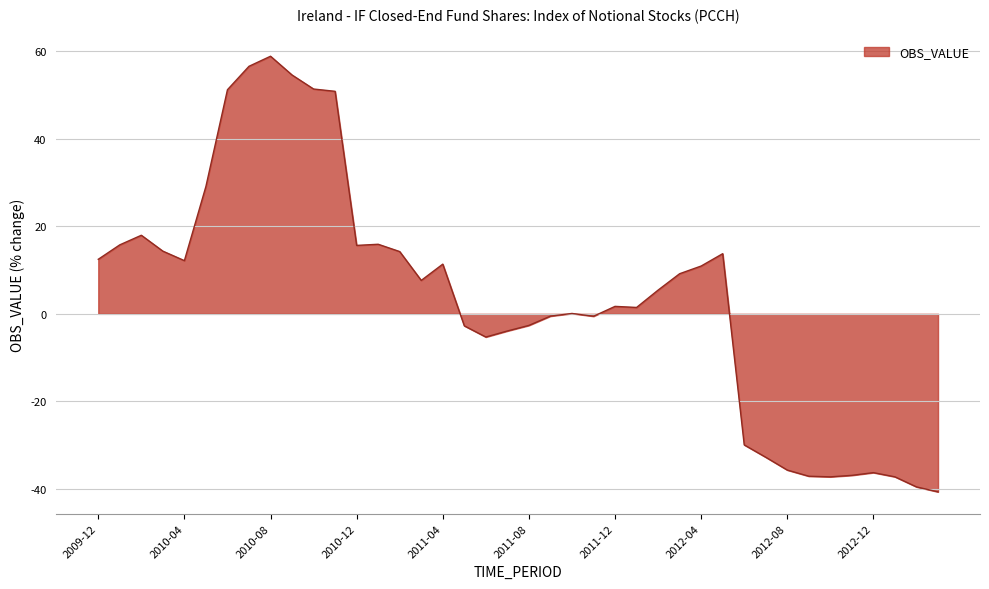

What is the difference between the maximum and minimum values?

99.6